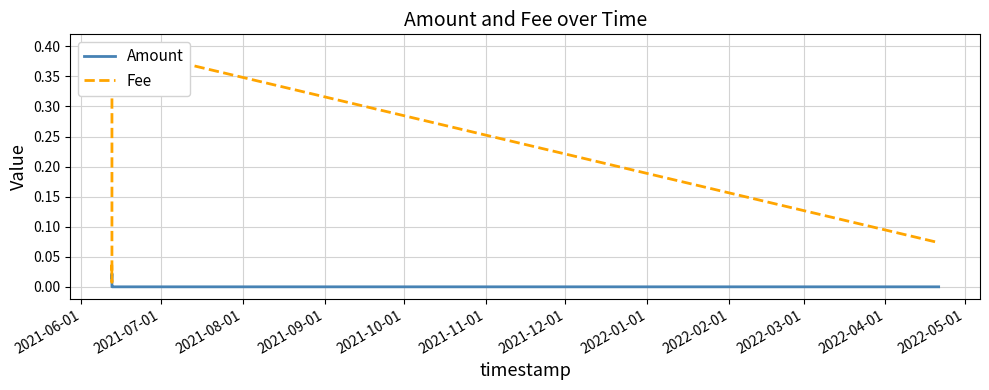

At how many categories does at least one series exceed 0?

6